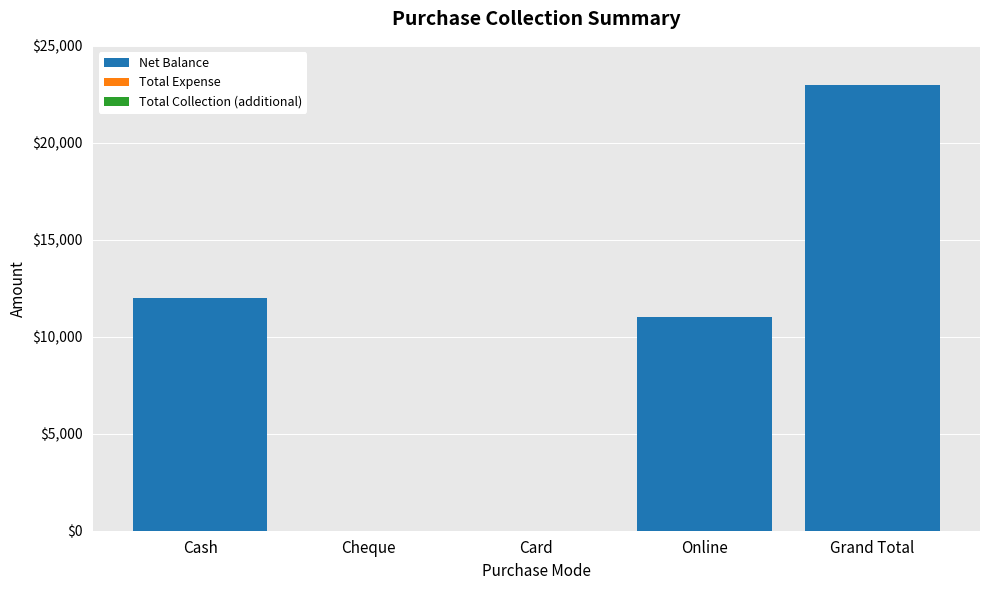

What is the sum of the values at Card and Cash?

12000